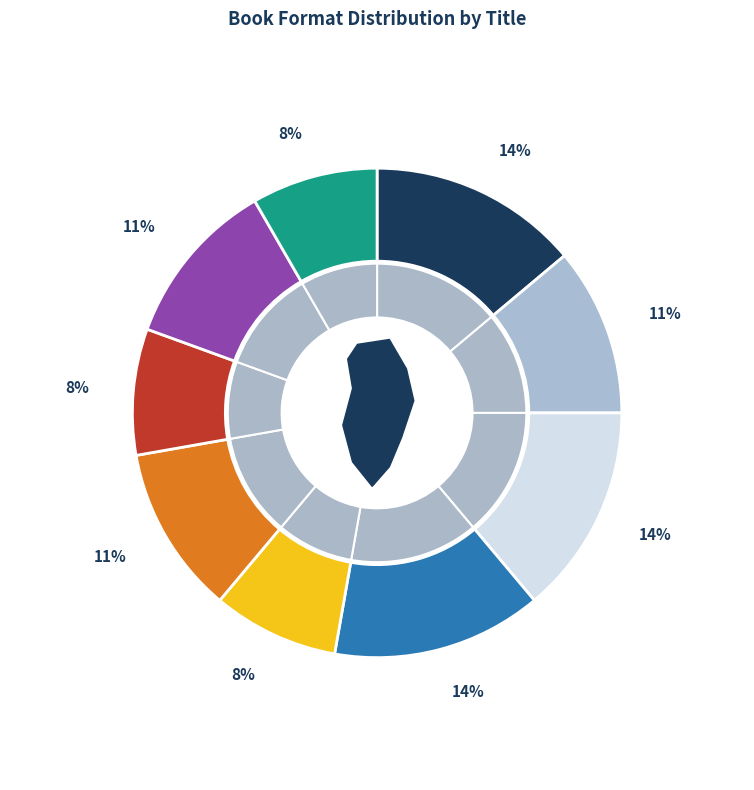

How much of the chart is everything except Michael Vey 4?

91.7%